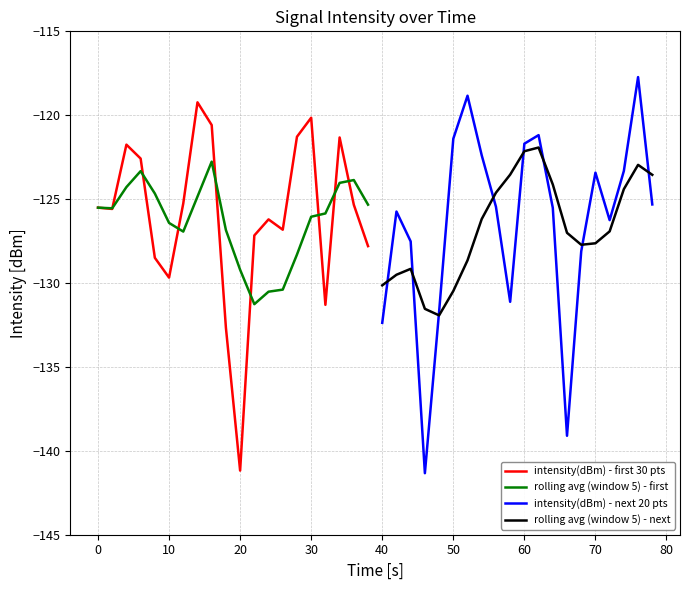

What is the lowest value of the rolling avg (window 5) - first series?

-131.3